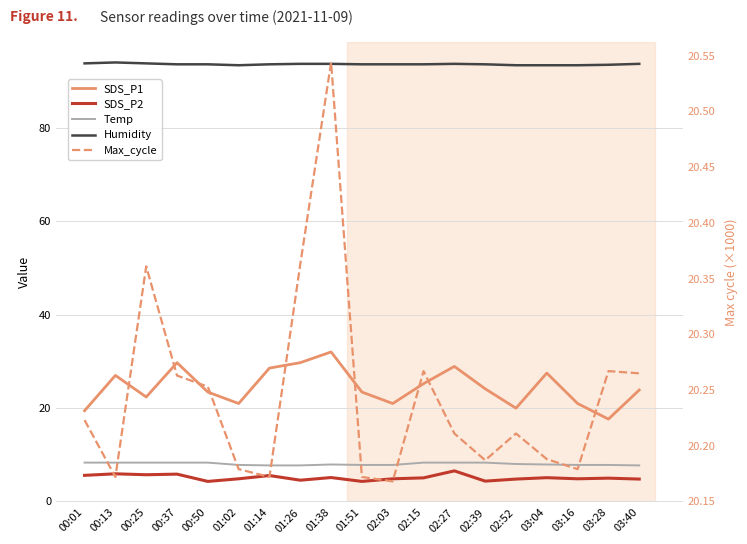

At which label is SDS_P1 closest to 24?

02:39